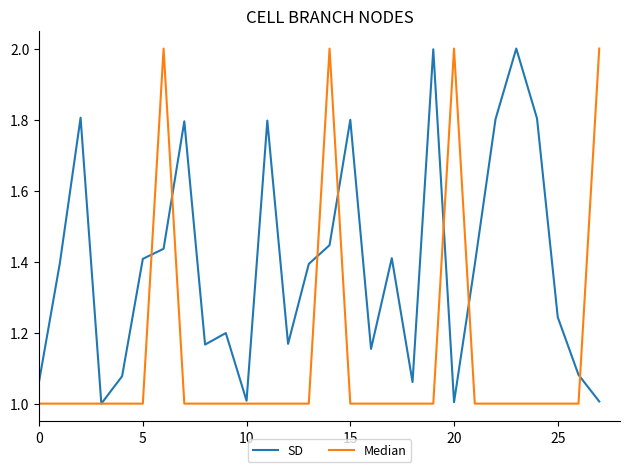

List the series in order of their overall mean, highest first.

SD, Median